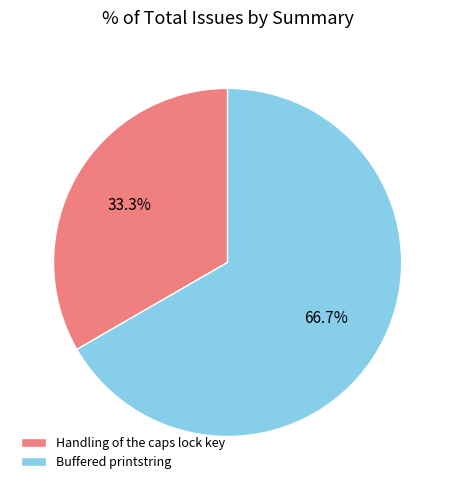

What percentage do Buffered printstring and Handling of the caps lock key together represent?

100.0%